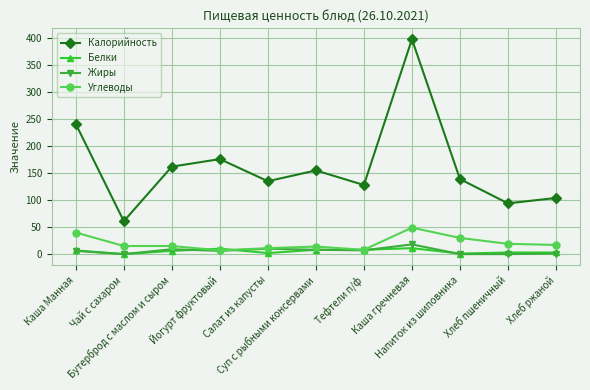

The Белки series shows 6.8 at Каша Манная. True or false?

True